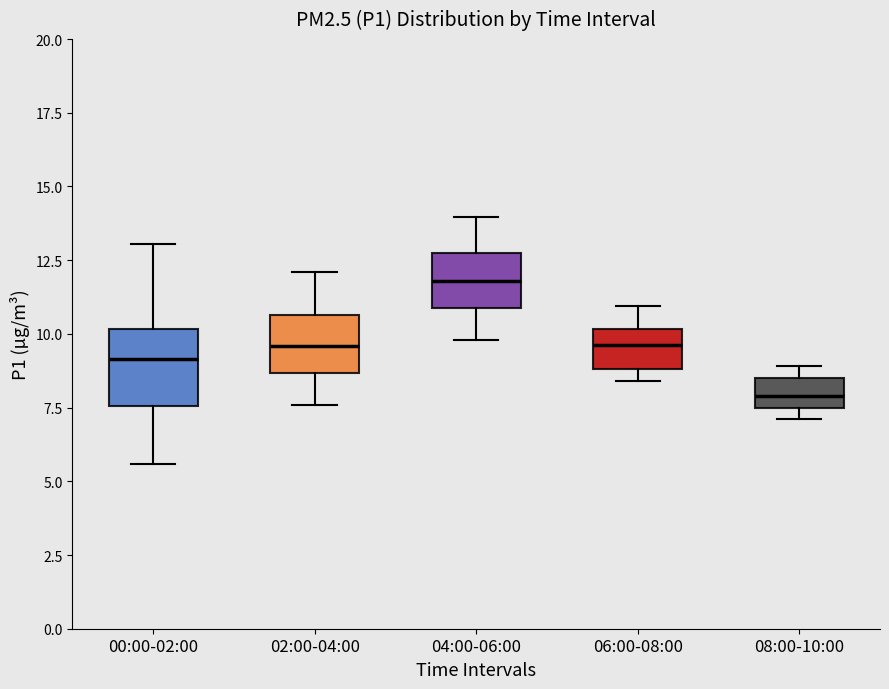

Comparing the boxes themselves (not the whiskers), which one is the tallest?

00:00-02:00